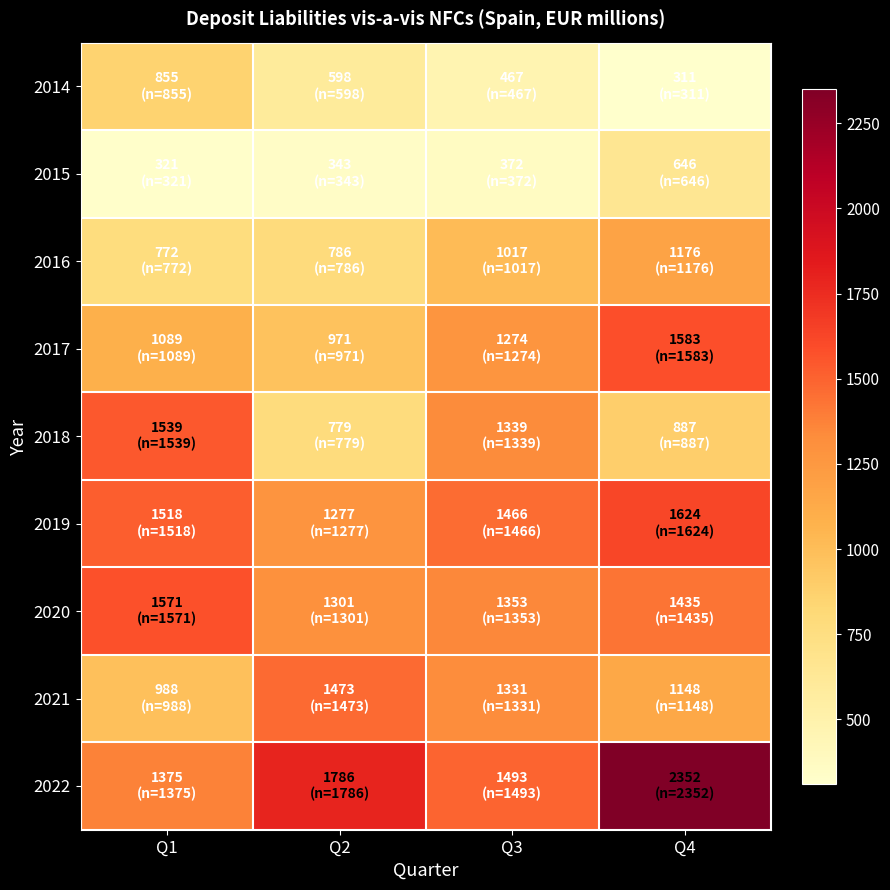

Which series has the widest spread of values?

2022